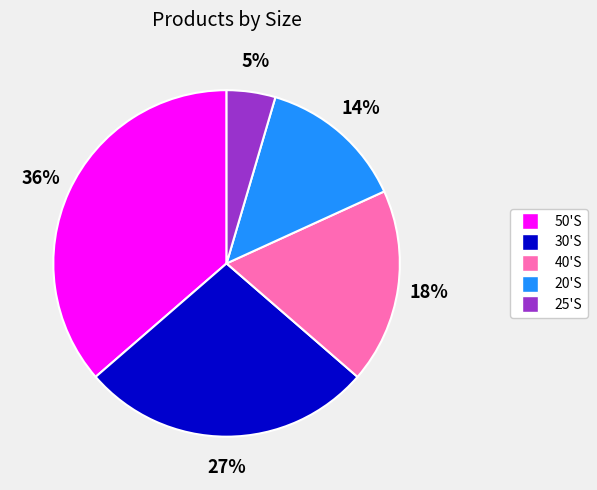

The 40'S slice represents 33% of the pie. True or false?

False